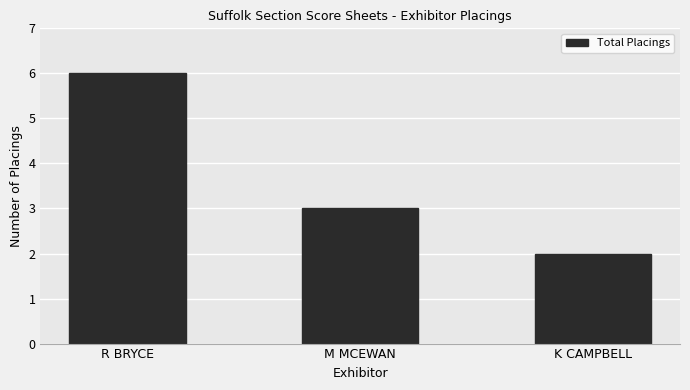

What is the difference between the maximum and second lowest values?

3